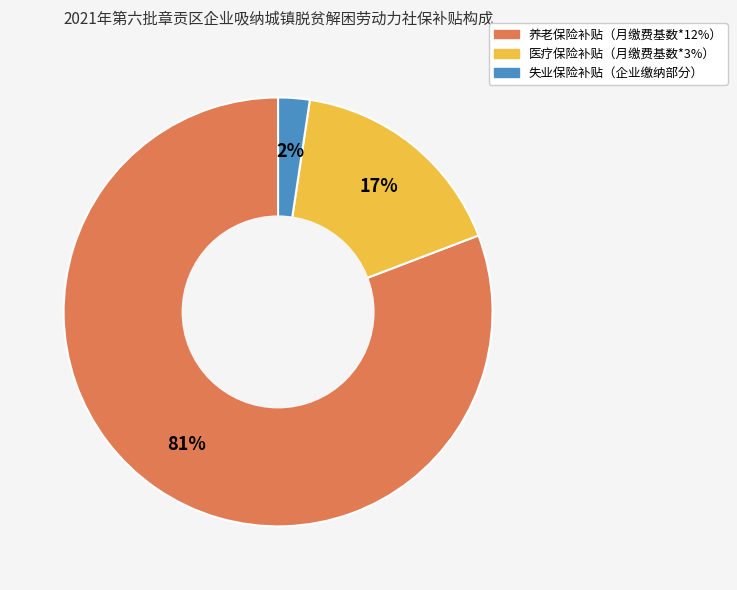

Between 医疗保险补贴（月缴费基数*3%） and 养老保险补贴（月缴费基数*12%）, which is larger?

养老保险补贴（月缴费基数*12%）